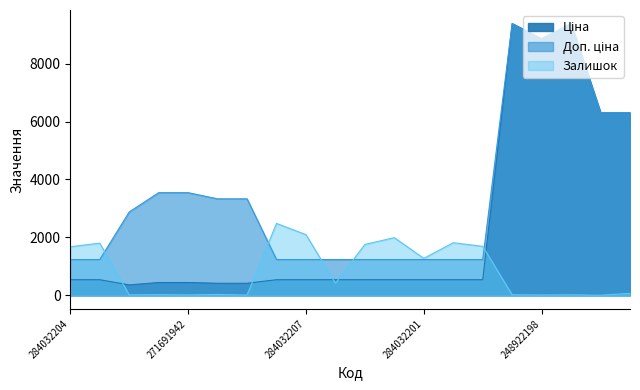

What are all the series names shown in the legend?

Ціна, Доп. ціна, Залишок